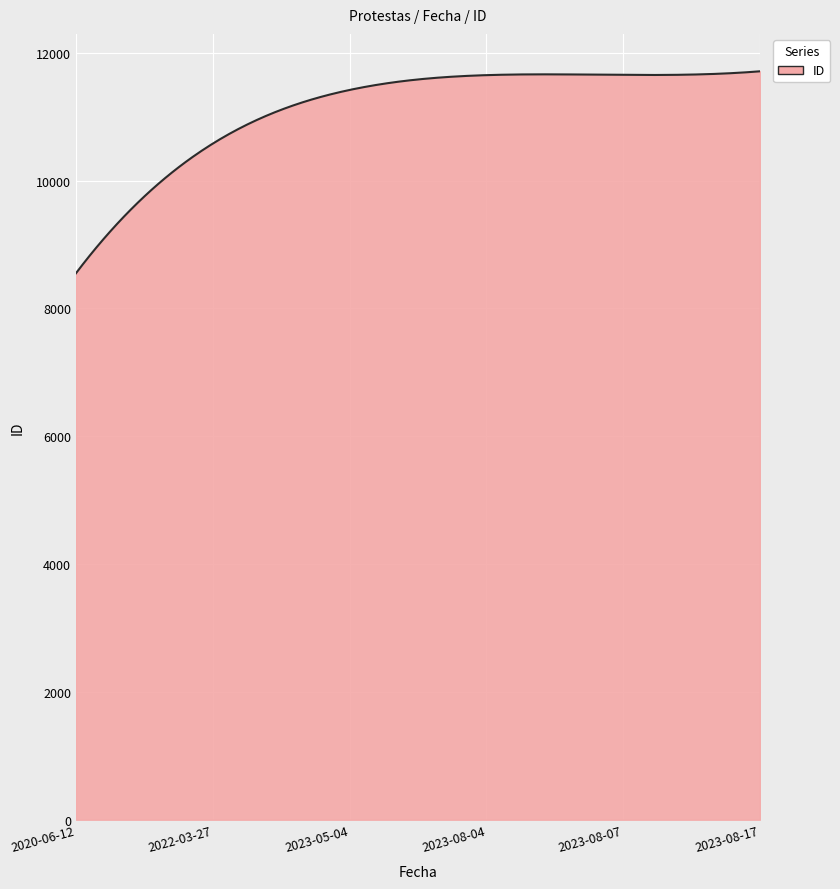

What is the minimum value shown in the chart?

8550.0